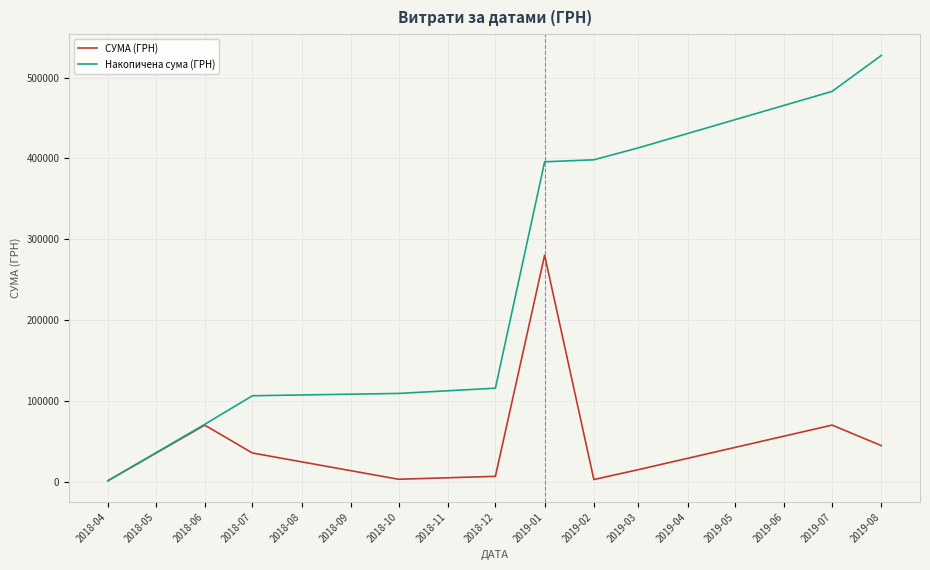

Rank the series at 2019-03 from highest to lowest value.

Накопичена сума (ГРН), СУМА (ГРН)